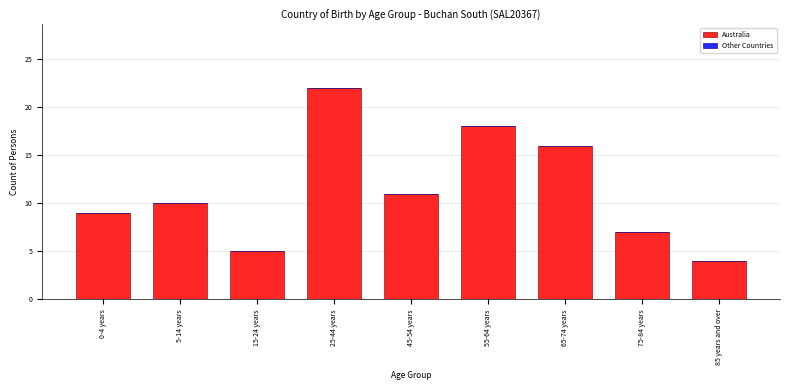

Reading left to right, list all the values displayed in this chart.

9	10	5	22	11	18	16	7	4